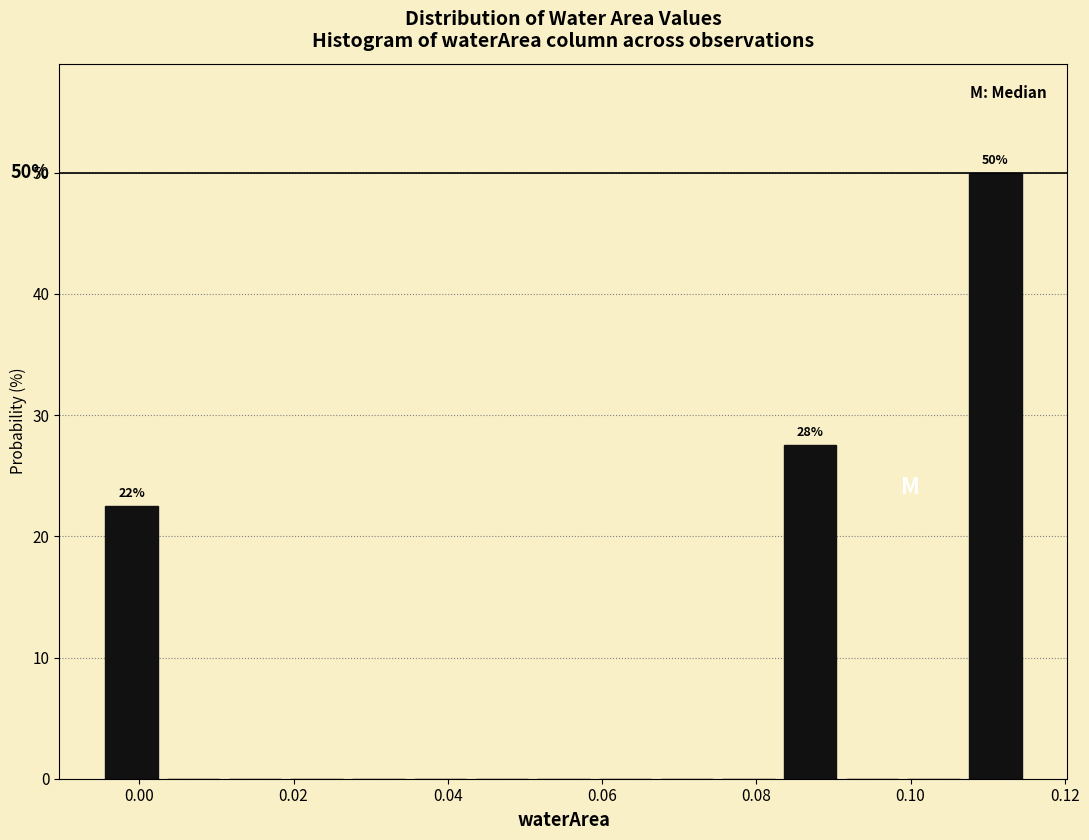

Which range on the x-axis has the tallest bar?

0.107 to 0.115